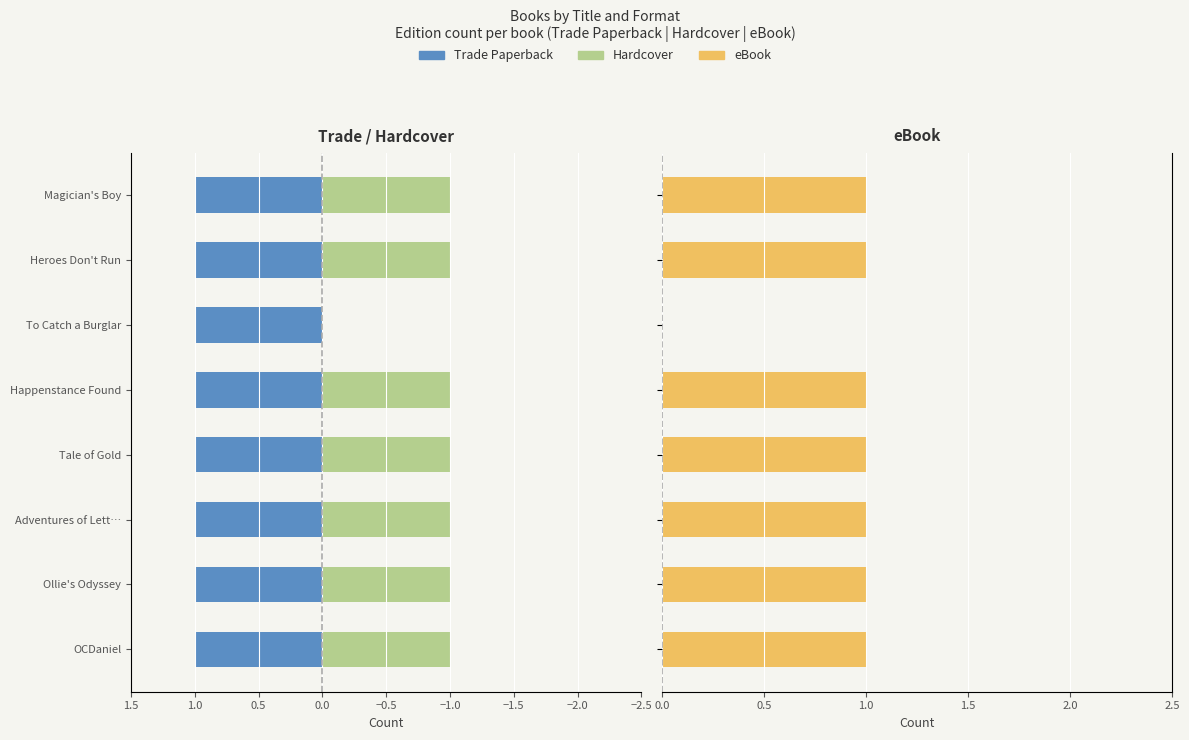

How many data points in eBook are less than 1?

1